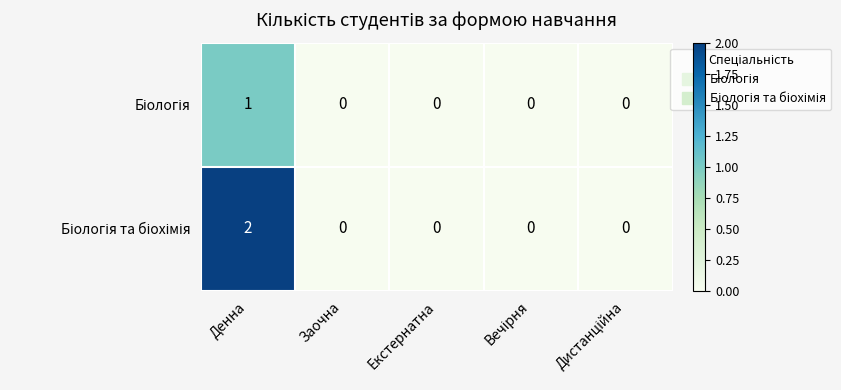

At which category does the chart reach its peak across all series?

Денна